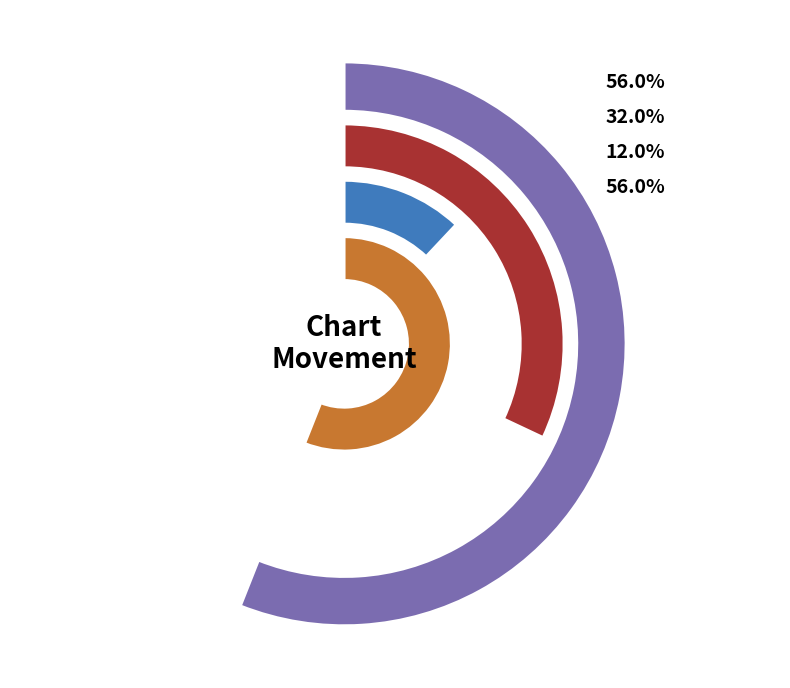

To the nearest percent, what is the combined percentage of up and down?

88%